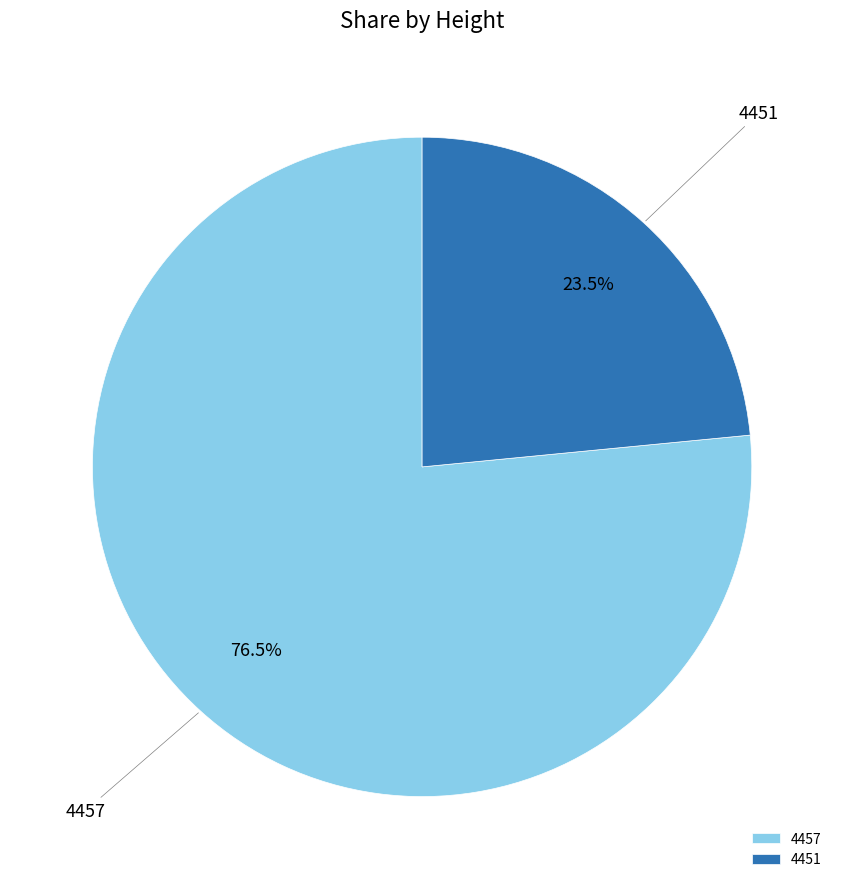

Rank the categories by value from lowest to highest.

4451, 4457